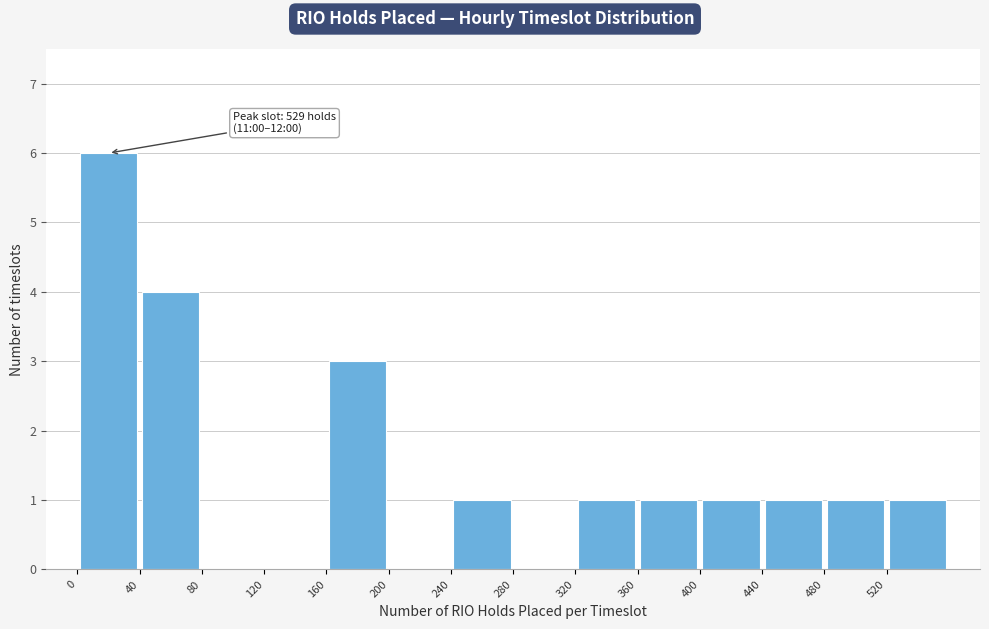

Which range on the x-axis has the tallest bar?

0 to 40